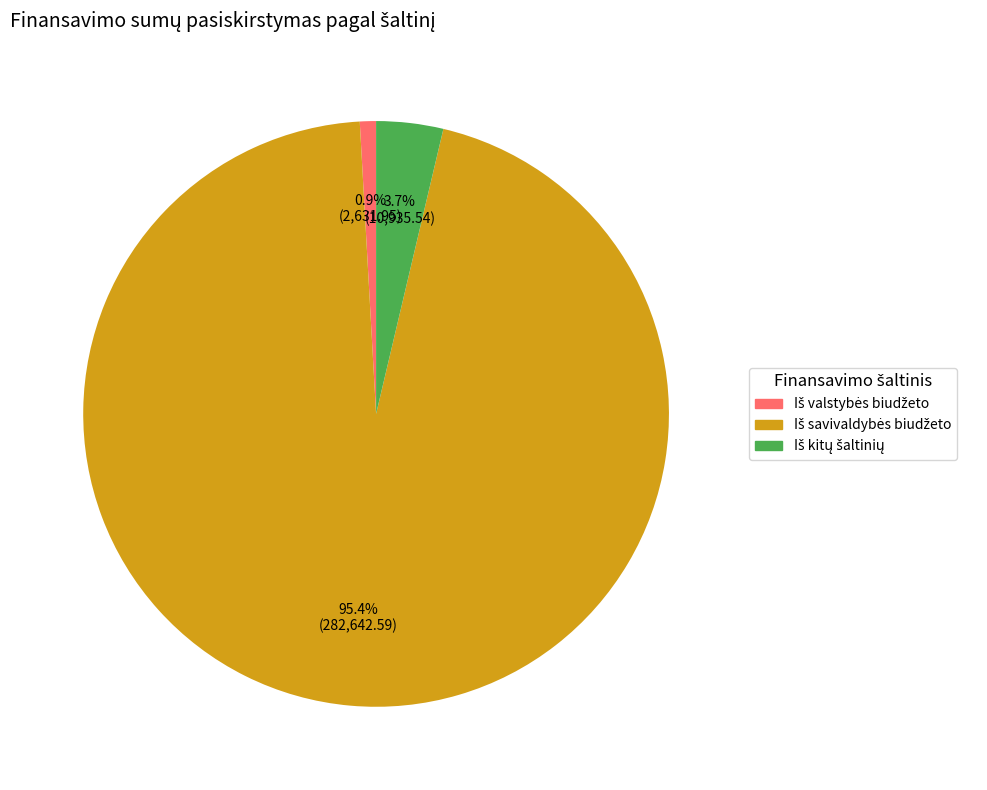

Is there a majority slice in this chart?

Yes